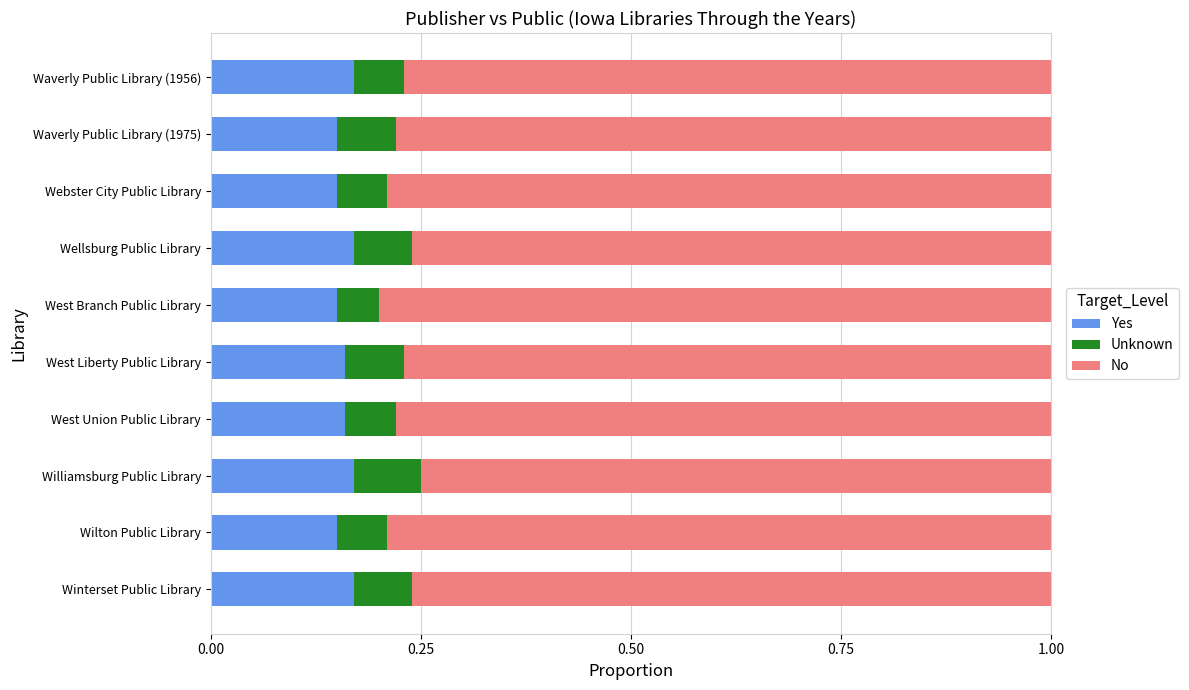

What is the total value across all series at West Liberty Public Library?

1.0